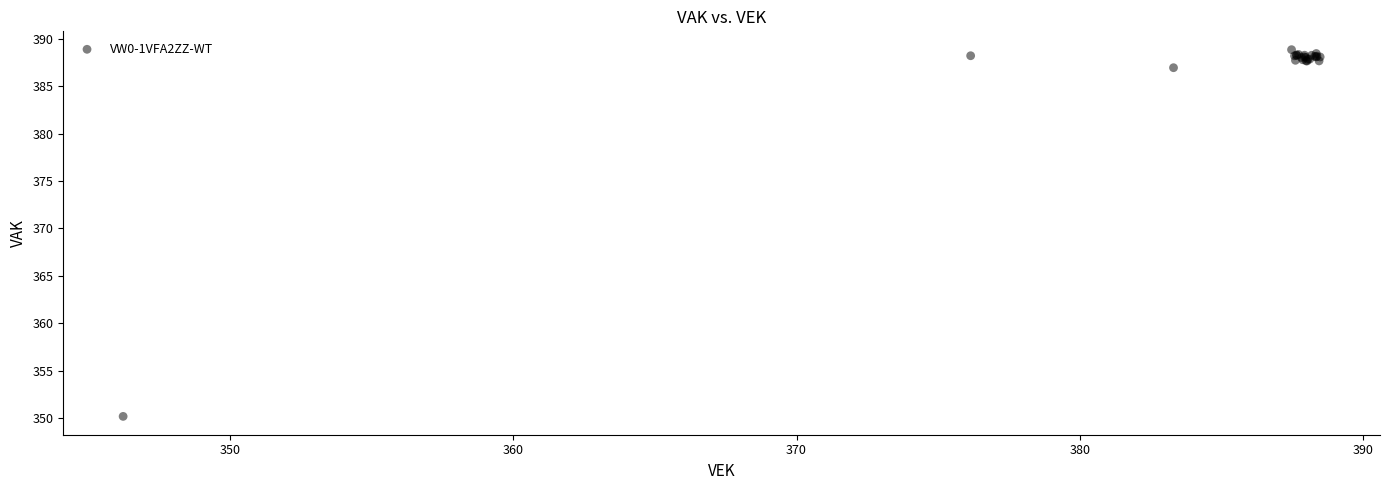

What Y value in the scatter plot is closest to 369?

387.0